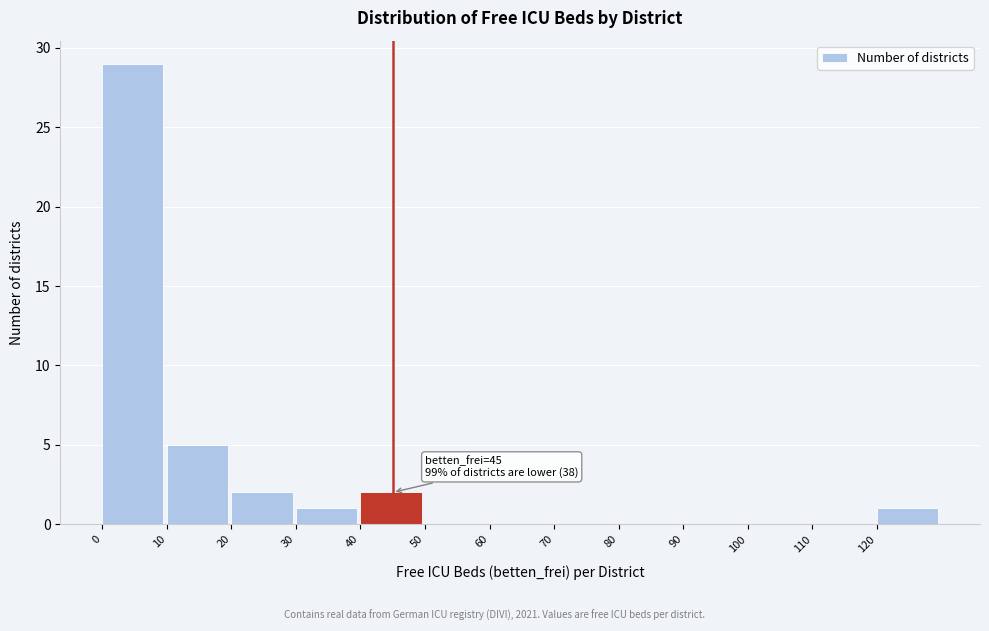

Over which range of the x-axis is the bar tallest?

0 to 10